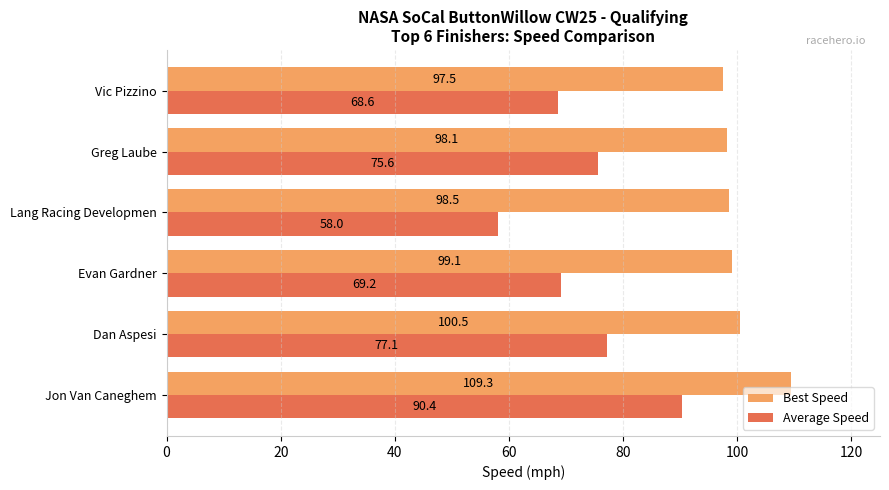

Which series changed the most between Dan Aspesi and Greg Laube?

Best Speed